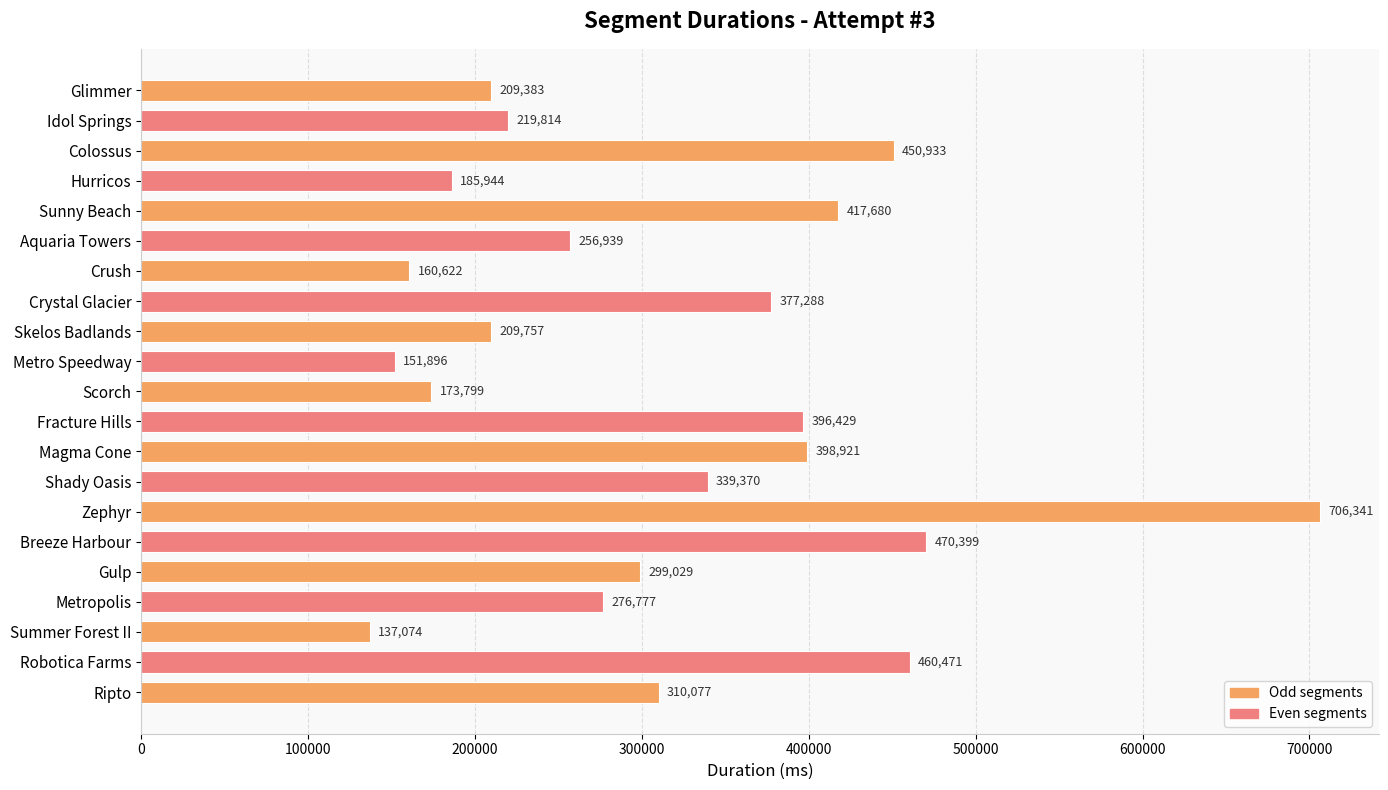

What is the maximum value shown in the chart?

706341